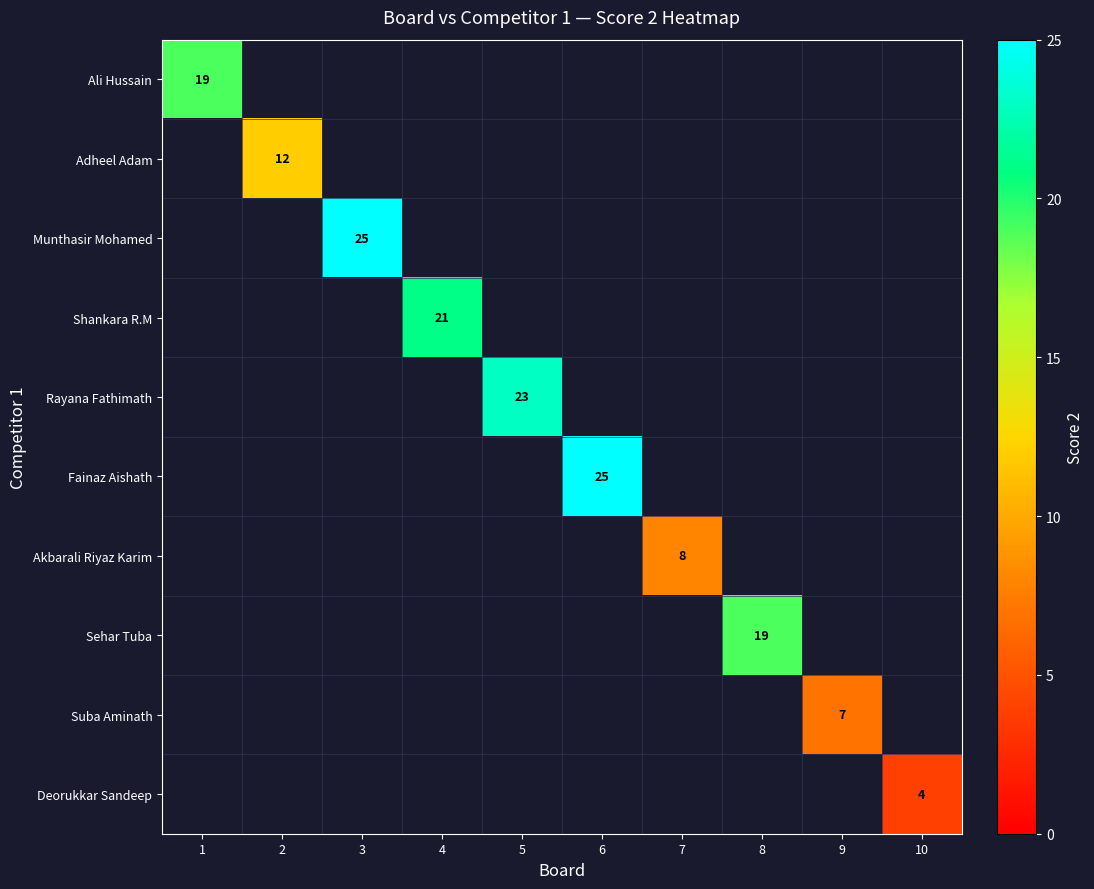

At how many categories does at least one series exceed 23?

2